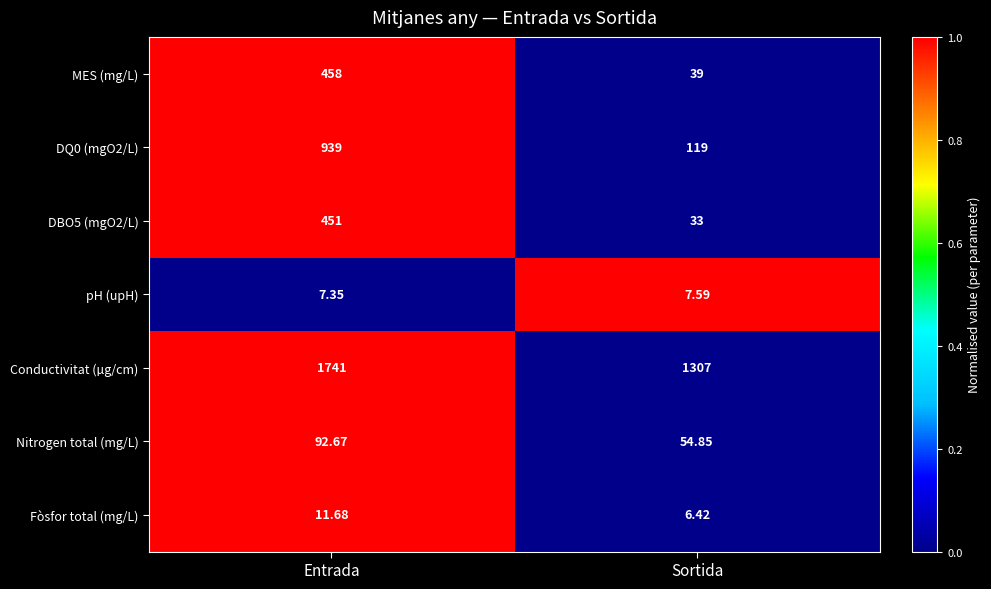

List the labels in order of DQ0 (mgO2/L) value, largest first.

Entrada, Sortida